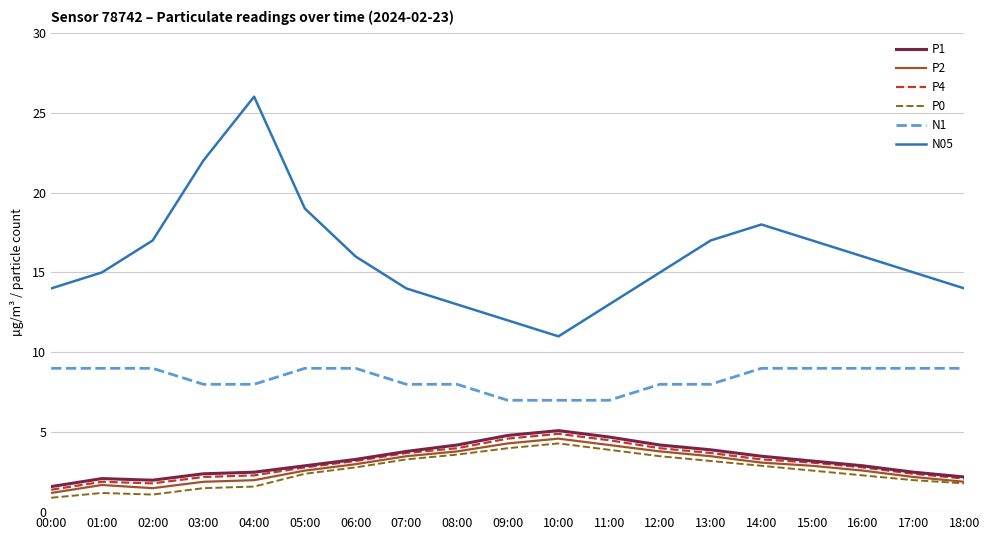

Which category has the highest value across all series?

04:00